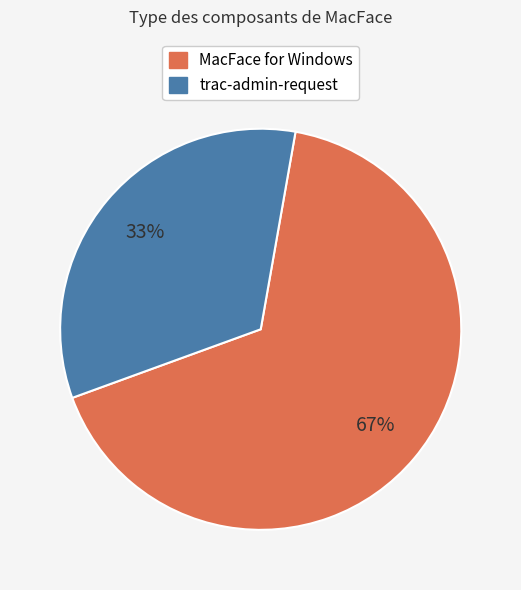

Is there any slice that represents more than half of the pie?

Yes